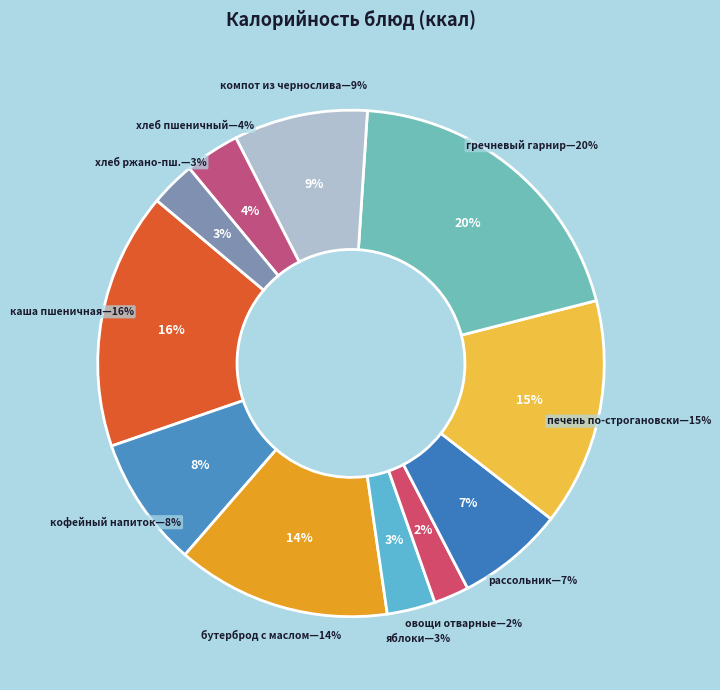

Is there any slice that represents more than half of the pie?

No